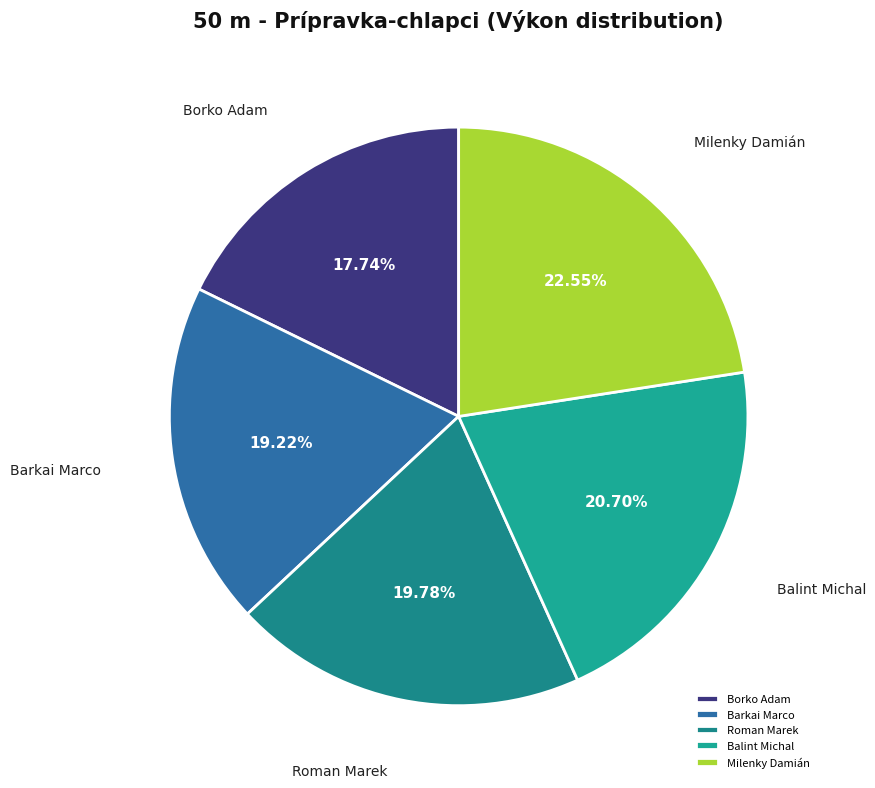

How many slices are in this pie chart?

5